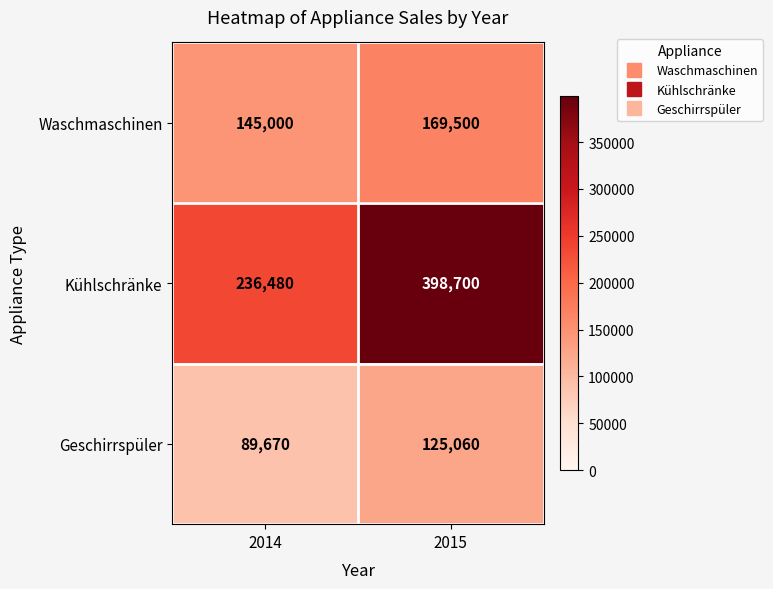

At which category is the sum across all series the highest?

2015